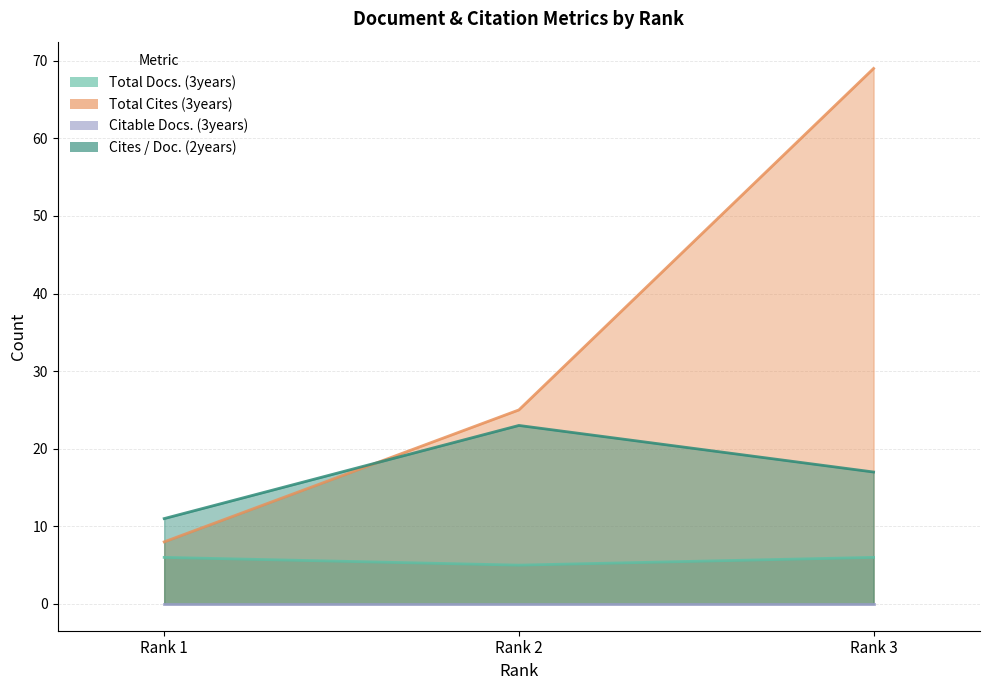

At how many categories does at least one series exceed 18?

2